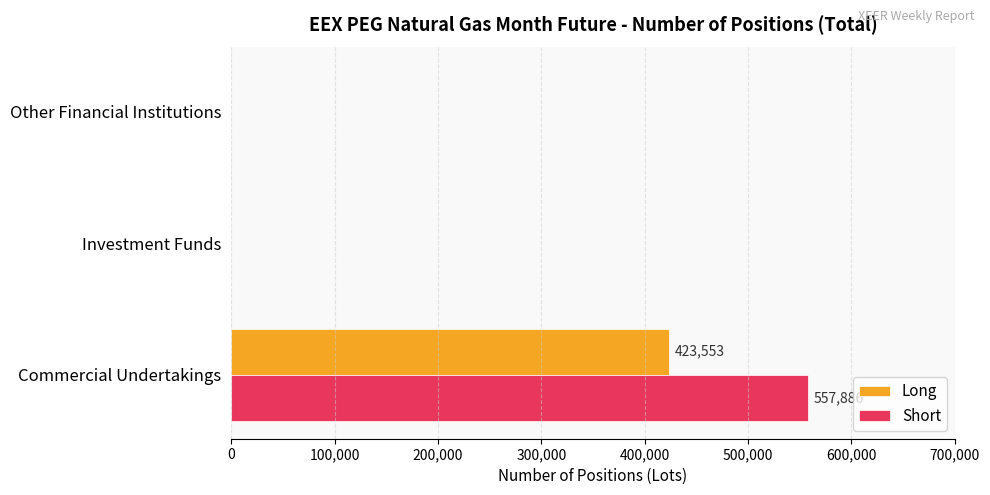

The Short series shows 0 at Other Financial Institutions. True or false?

True